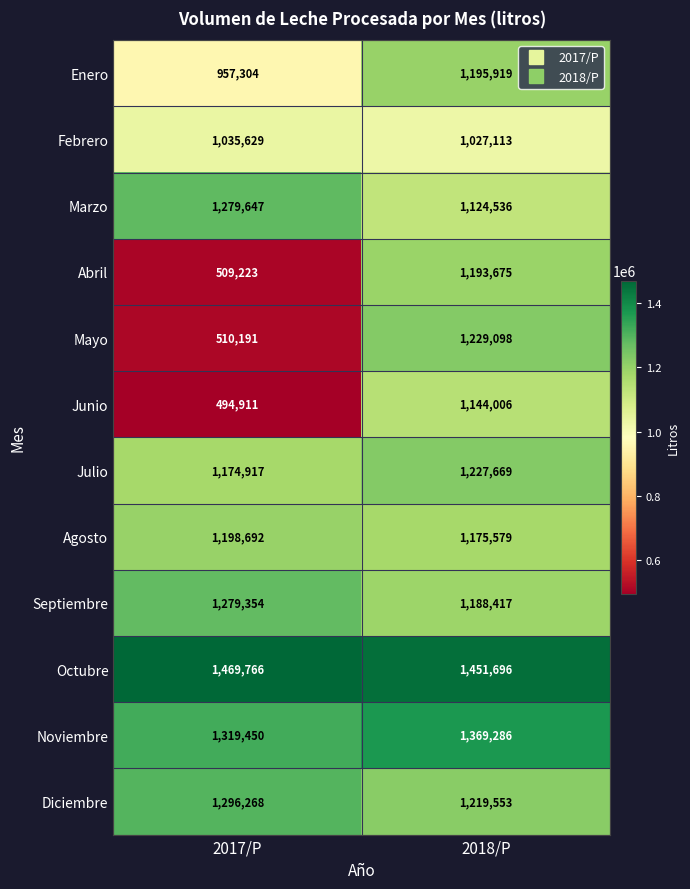

What is the total value across all series at 2018/P?

14546547